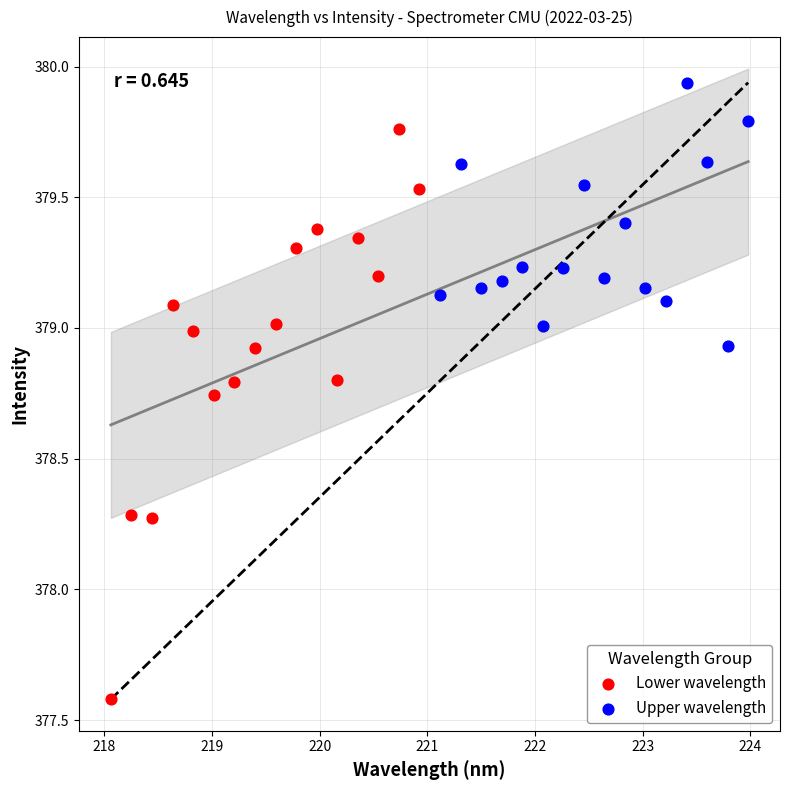

Which series has the widest spread of Y values?

Lower wavelength